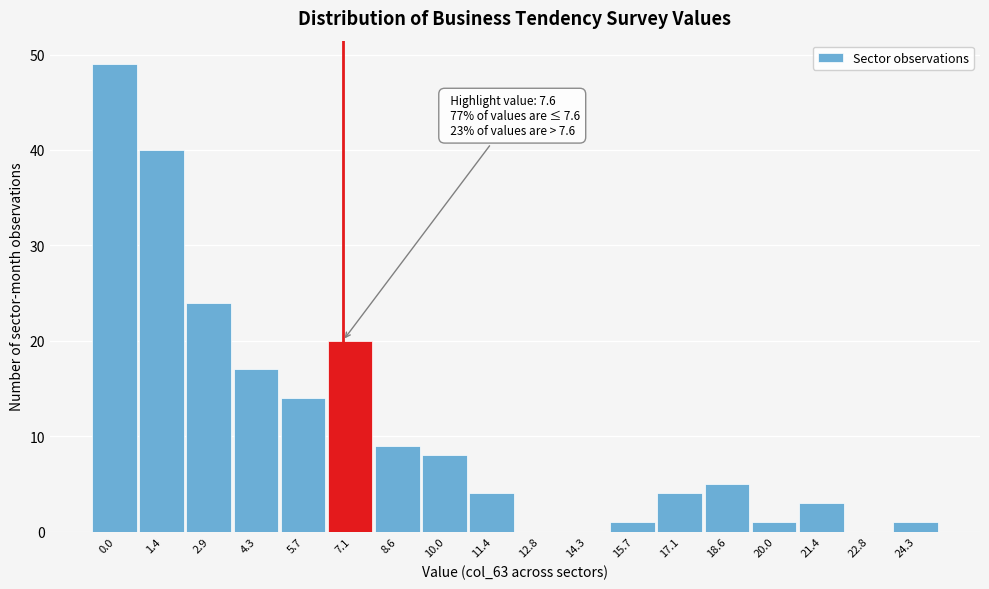

Reading left to right, list all the values displayed in this chart.

0.0=49	1.4=40	2.9=24	4.3=17	5.7=14	7.1=20	8.6=9	10.0=8	11.4=4	12.8=0	14.3=0	15.7=1	17.1=4	18.6=5	20.0=1	21.4=3	22.8=0	24.3=1